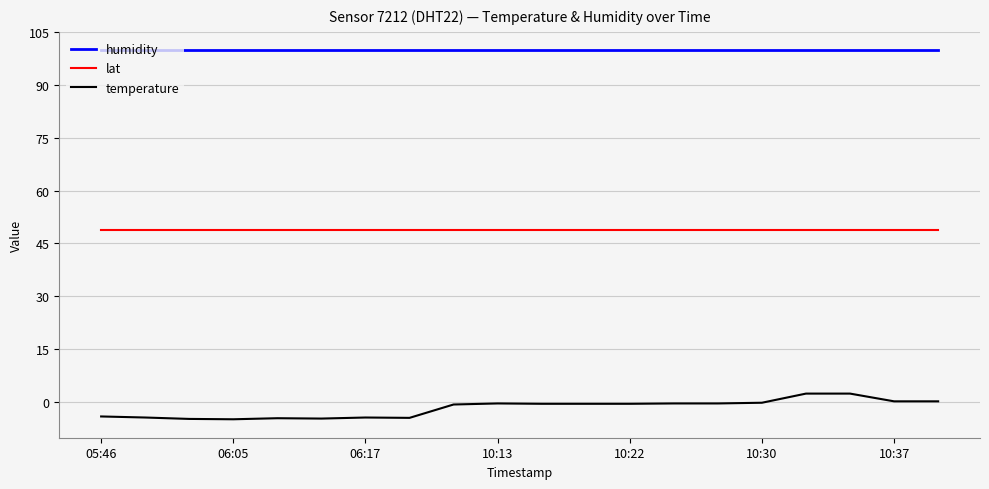

True or false: lat and temperature intersect in this chart.

False